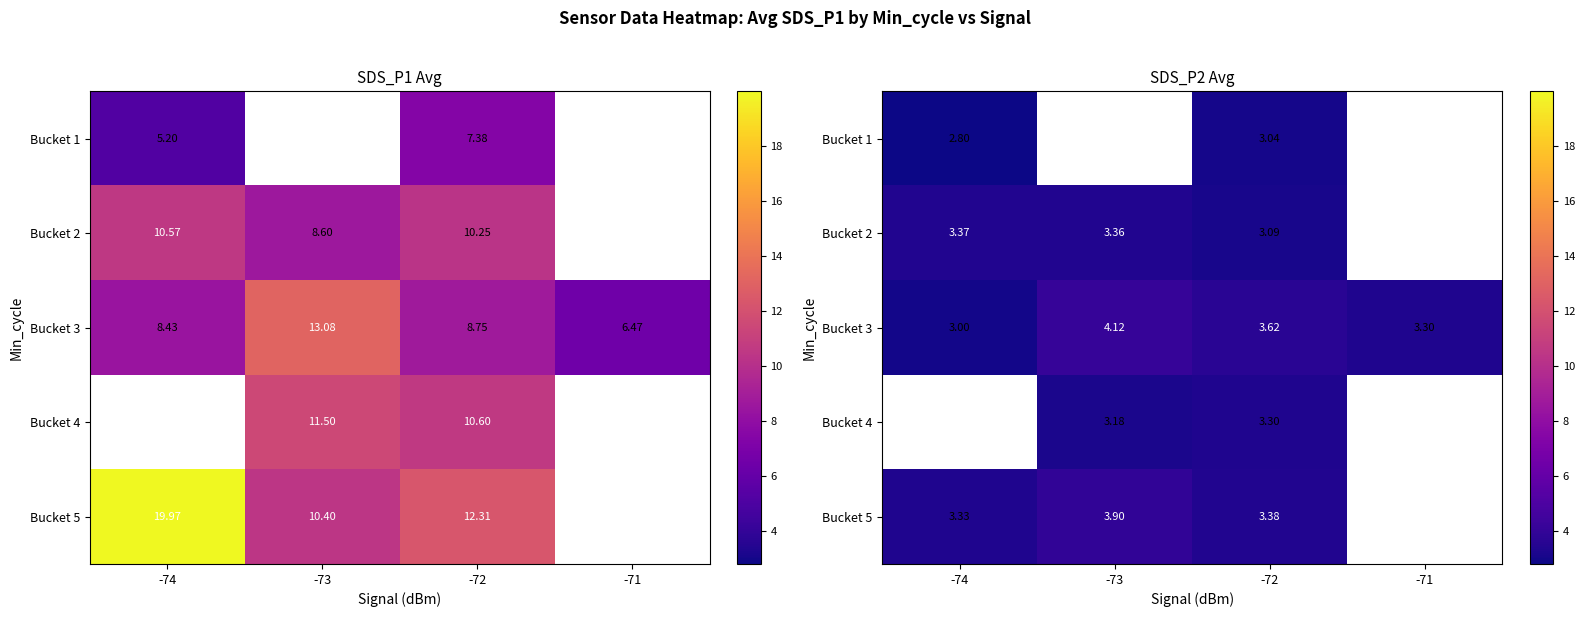

At which label does row_4 reach its peak?

-73